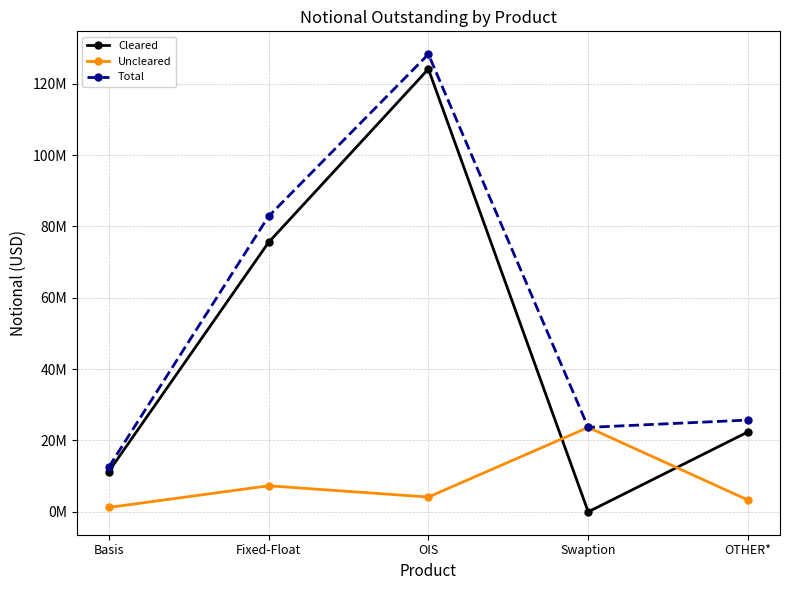

True or false: Total has more than 1 points higher than both neighbors.

False